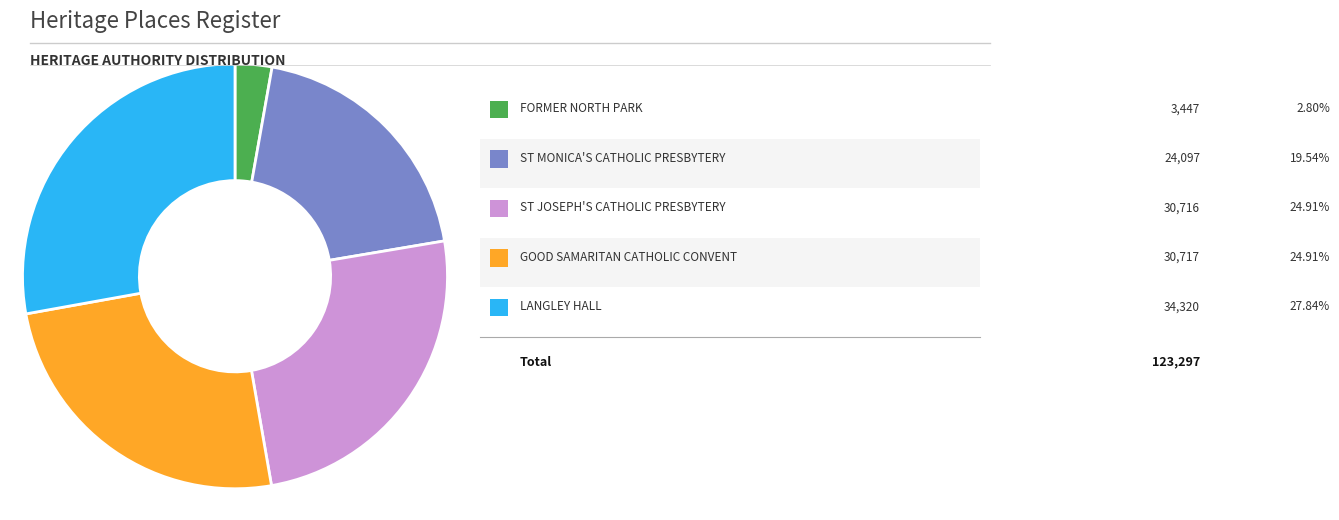

Does any single category account for the majority?

No